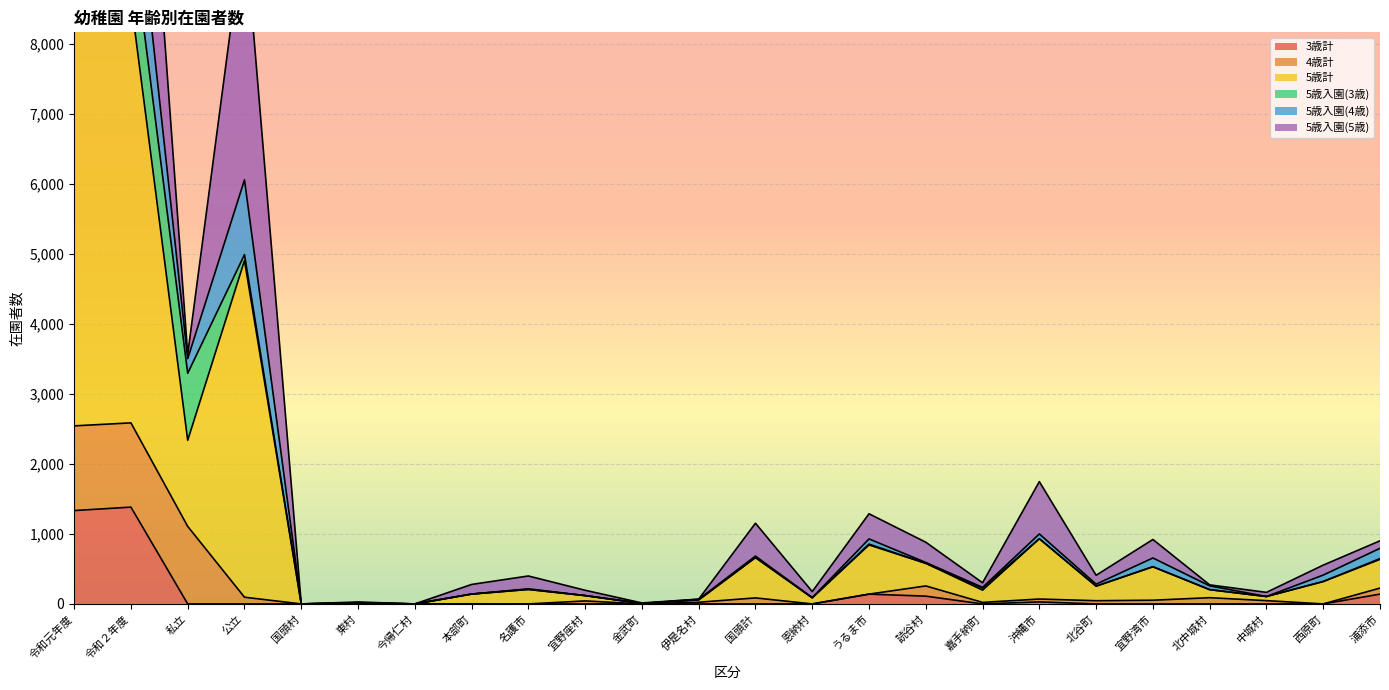

The value of 3歳計 at 今帰仁村 is 0. True or false?

True